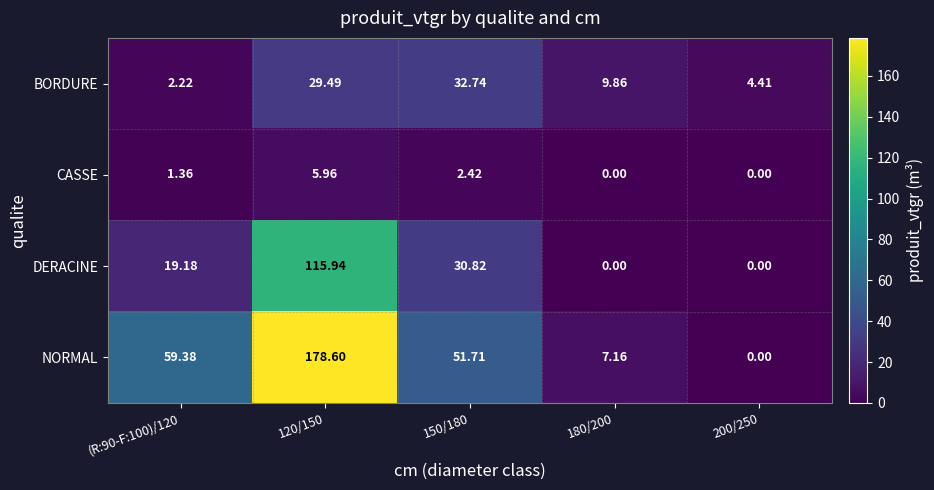

Which series has the largest range (max minus min)?

NORMAL